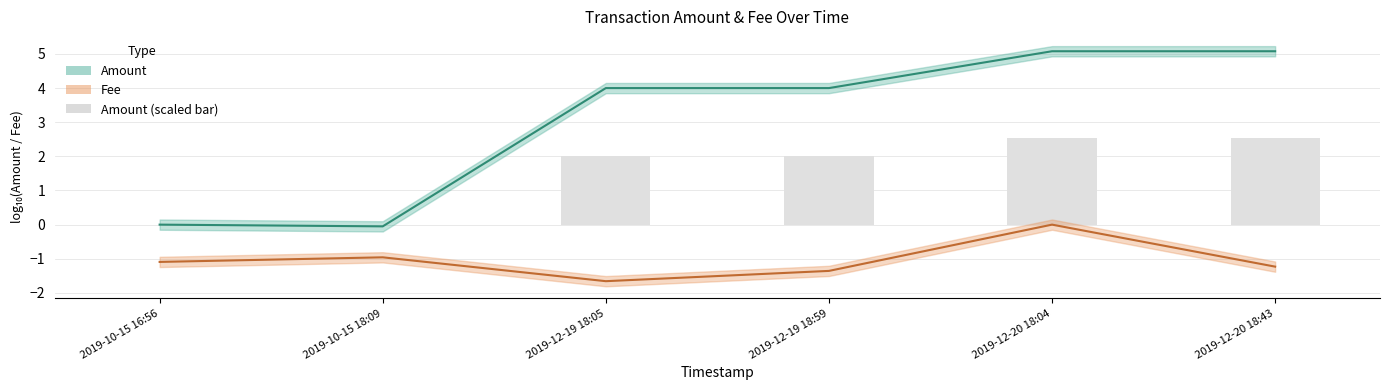

At 2019-10-15 18:09, list the series in order from smallest to largest.

Fee, Amount